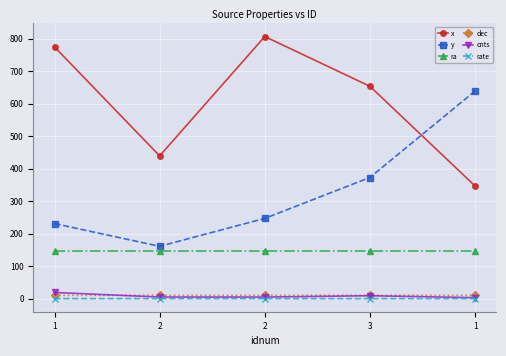

Is this an area chart (filled region under the line)?

No